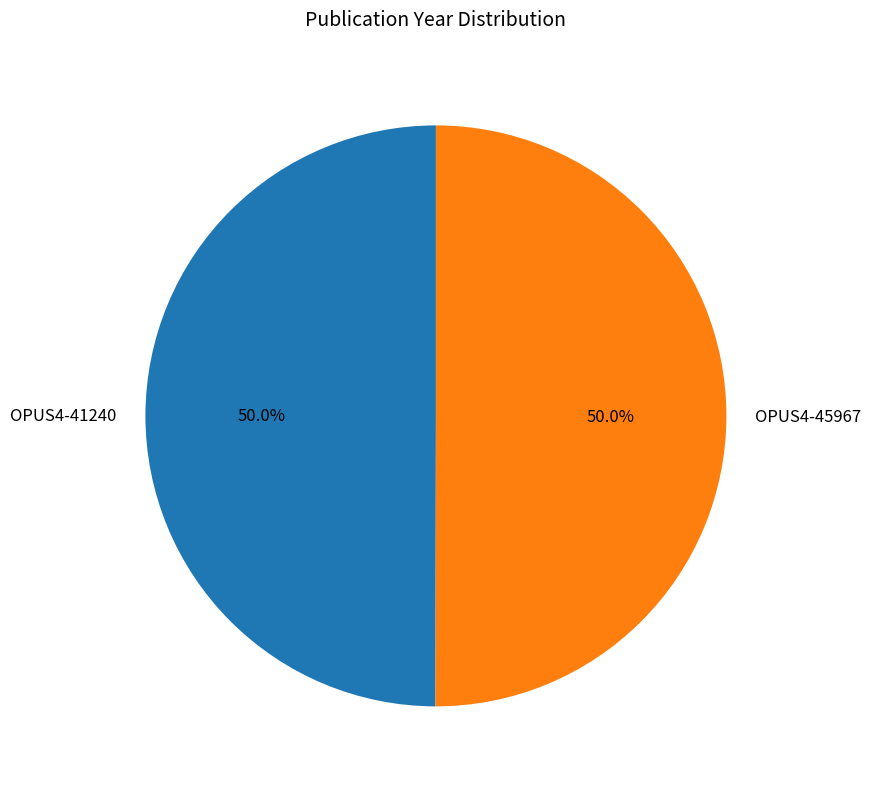

True or false: OPUS4-45967 accounts for 38% of the total.

False